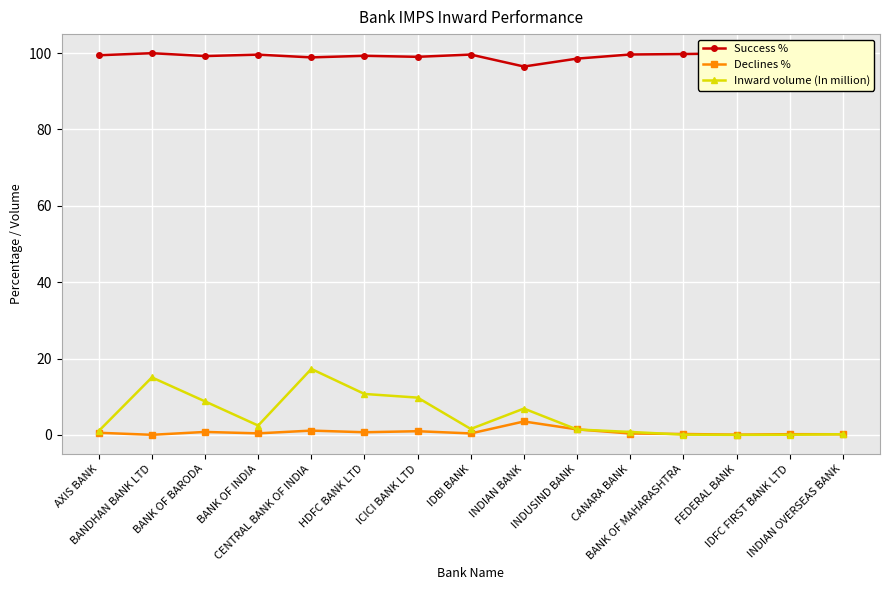

True or false: Inward volume (In million) and Success % cross at least once.

False